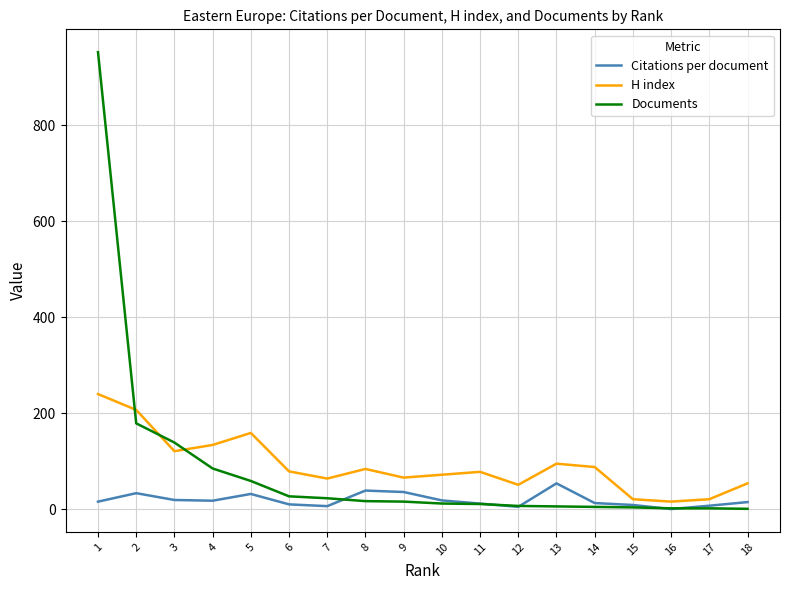

How many categories are shown in the chart?

18